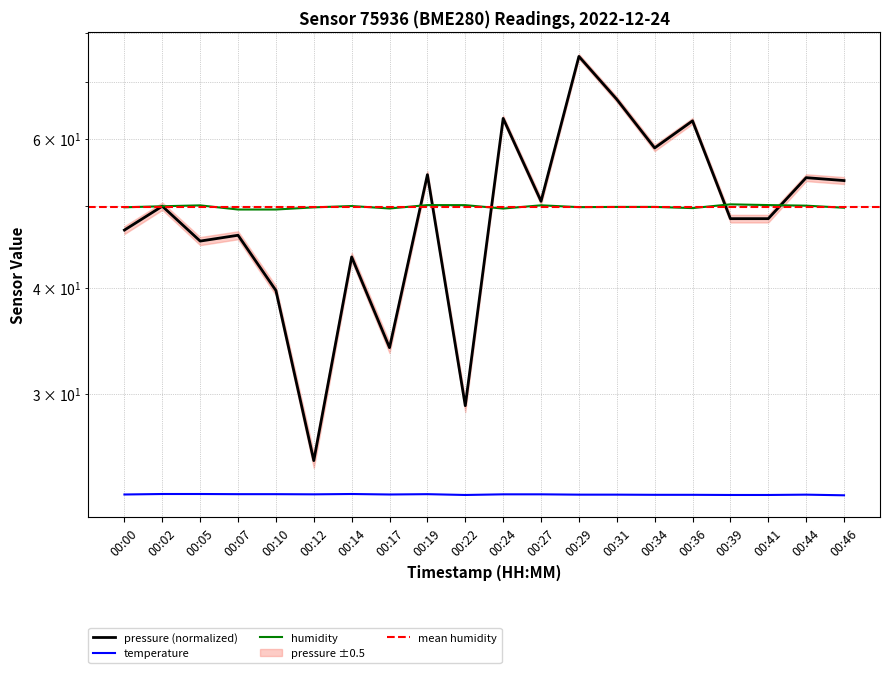

What is the spread (max minus min) of values at 00:00?

27.0